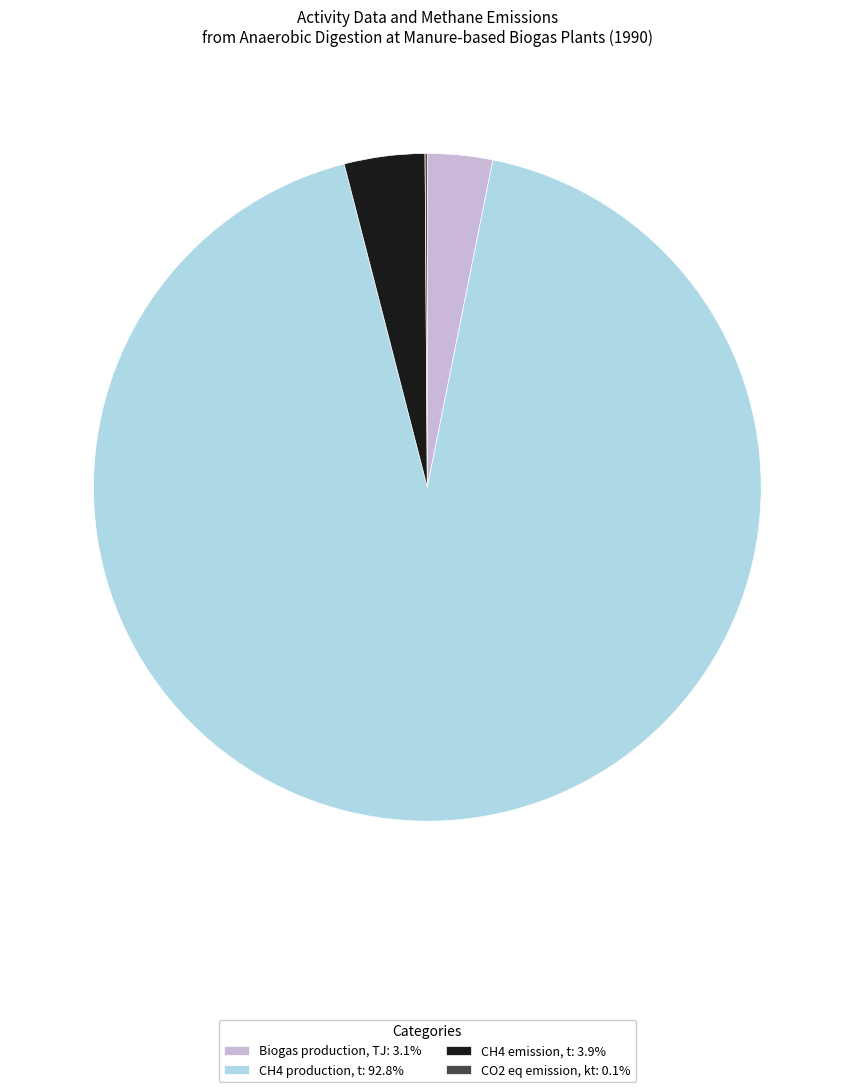

Does any single category account for the majority?

Yes